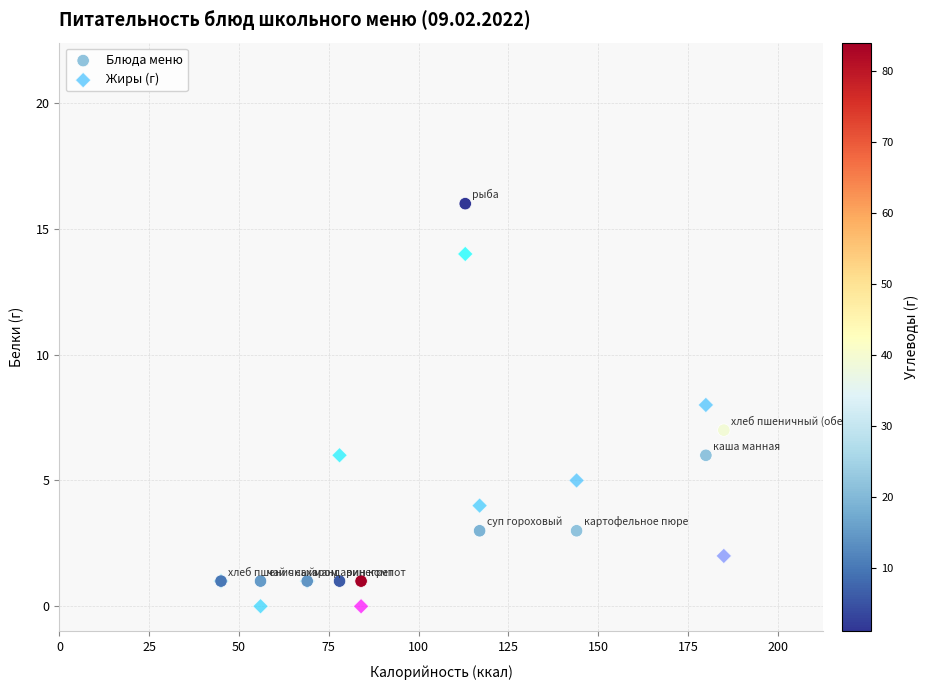

What are all the series names shown in the legend?

Блюда меню, Жиры (г)